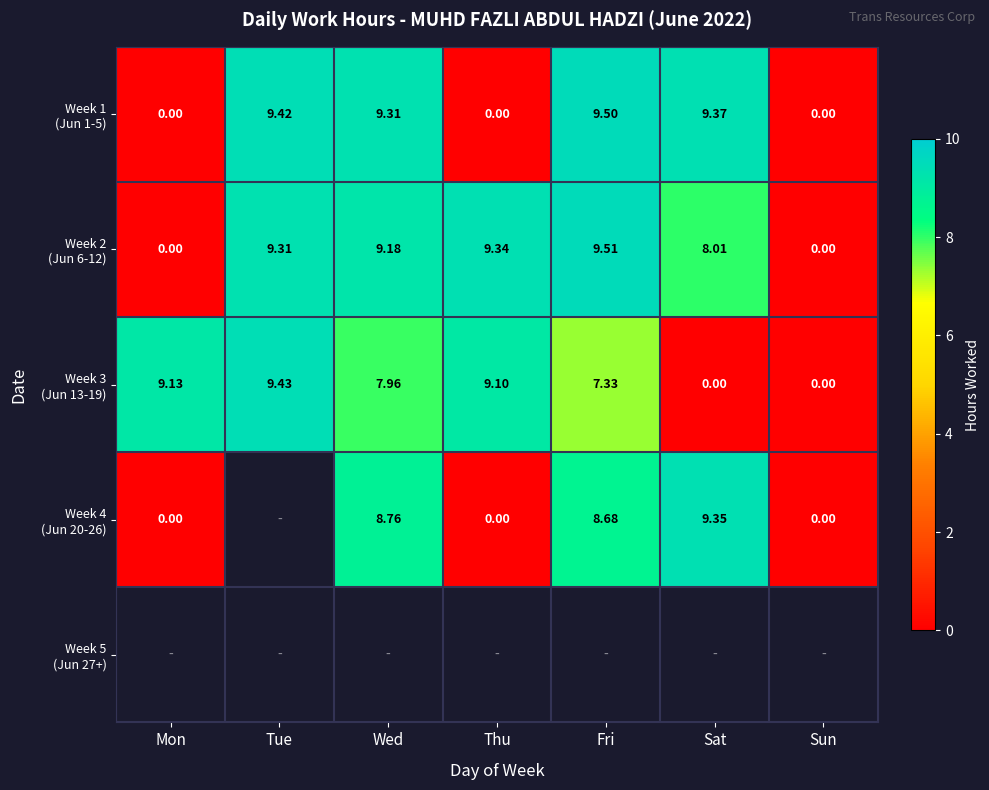

At how many categories does at least one series exceed 9?

6